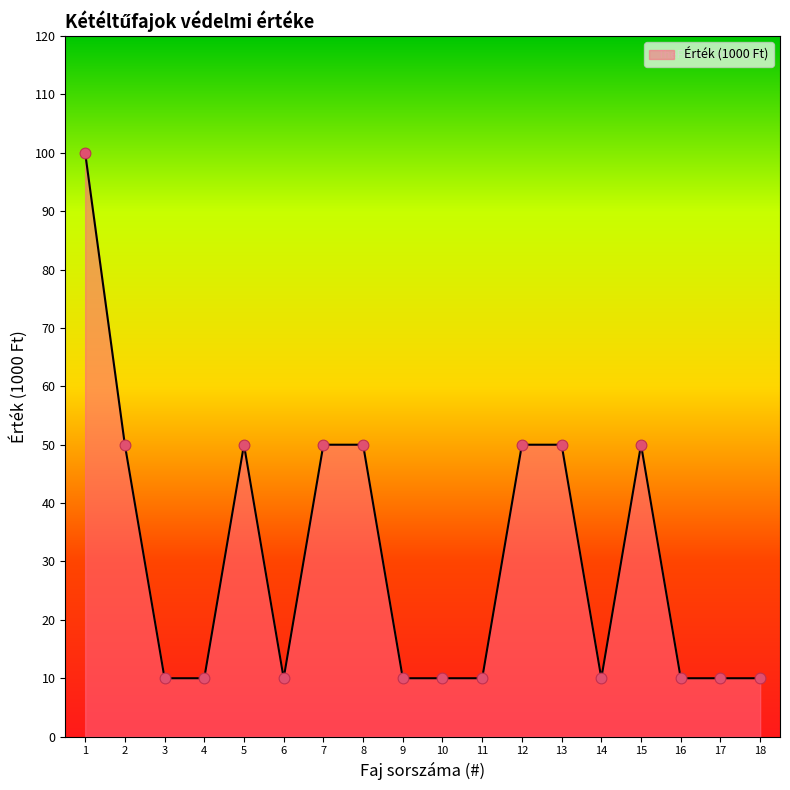

What is the change in value from 7 to 18?

-40